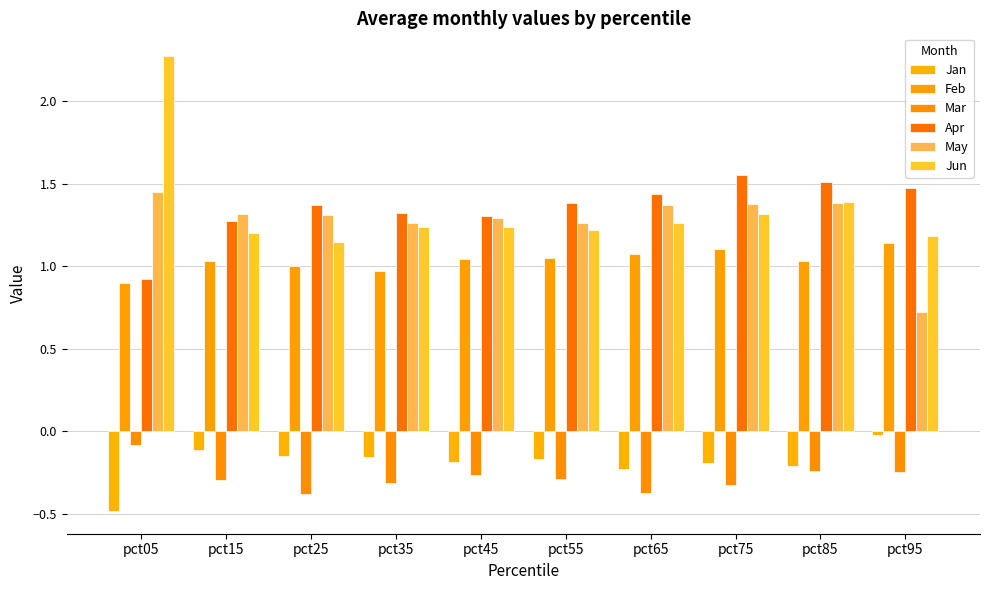

Rank the series by their maximum value, from lowest to highest.

Mar, Jan, Feb, May, Apr, Jun